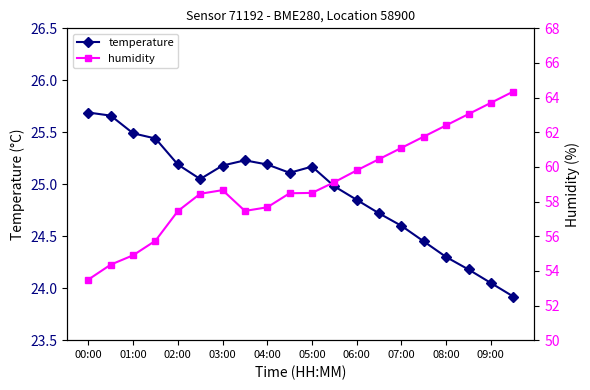

How many data points in temperature are less than 25?

9